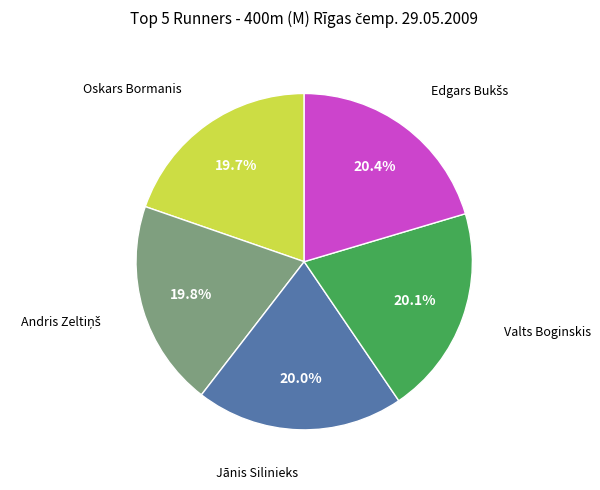

Does any single category account for the majority?

No